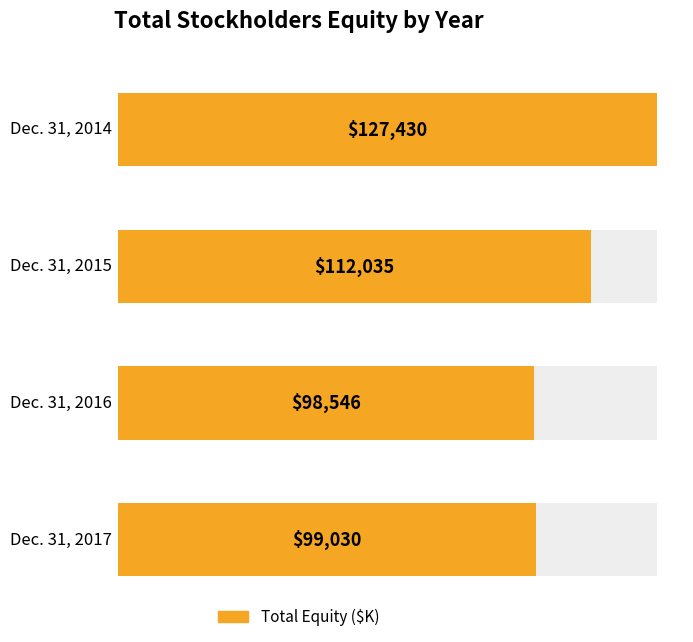

True or false: the data shows 127430 at Dec. 31, 2014.

True